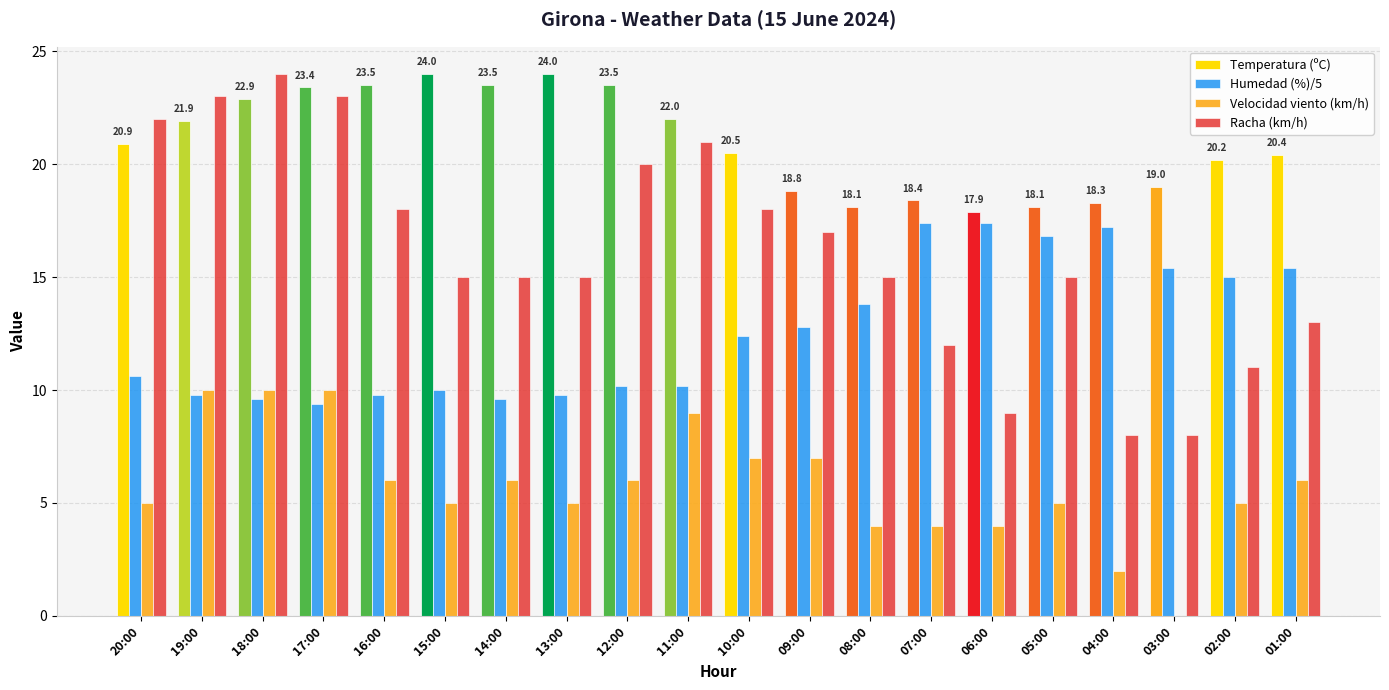

Reading left to right, list all the values displayed in this chart.

Temperatura (ºC): 20.9	21.9	22.9	23.4	23.5	24.0	23.5	24.0	23.5	22.0	20.5	18.8	18.1	18.4	17.9	18.1	18.3	19.0	20.2	20.4
Humedad (%)/5: 10.6	9.8	9.6	9.4	9.8	10.0	9.6	9.8	10.2	10.2	12.4	12.8	13.8	17.4	17.4	16.8	17.2	15.4	15.0	15.4
Velocidad viento (km/h): 5.0	10.0	10.0	10.0	6.0	5.0	6.0	5.0	6.0	9.0	7.0	7.0	4.0	4.0	4.0	5.0	2.0	0.0	5.0	6.0
Racha (km/h): 22.0	23.0	24.0	23.0	18.0	15.0	15.0	15.0	20.0	21.0	18.0	17.0	15.0	12.0	9.0	15.0	8.0	8.0	11.0	13.0